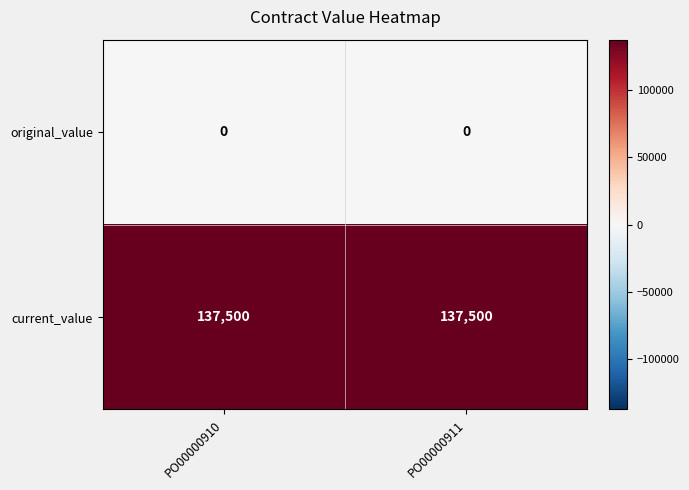

Rank the series at PO00000911 from highest to lowest value.

current_value, original_value